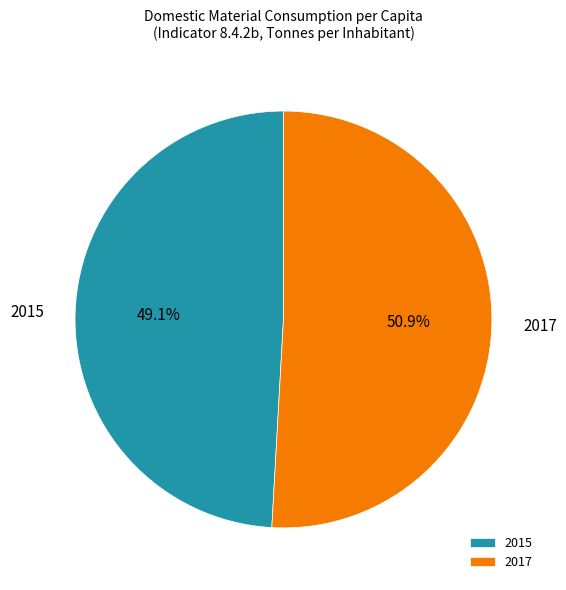

To the nearest percent, what is the difference between the 2017 and 2015 slice percentages?

2%